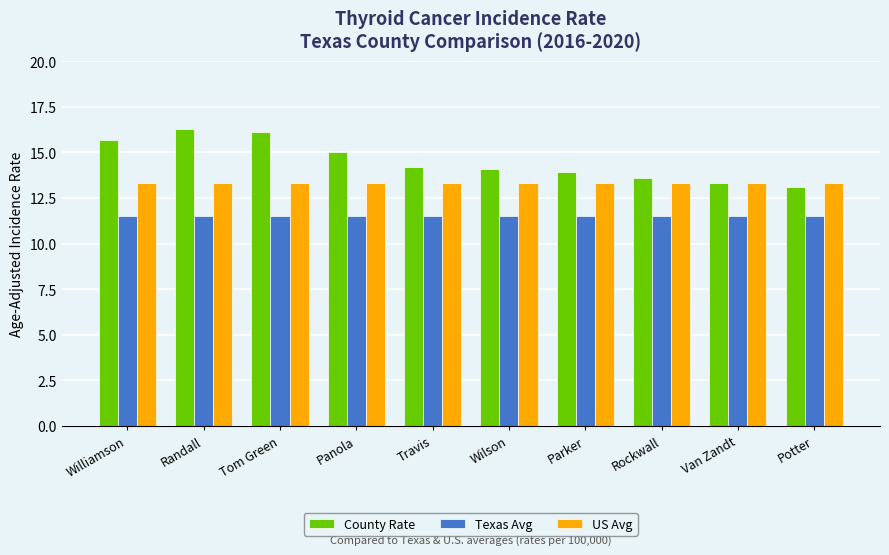

Are the bars horizontal?

No